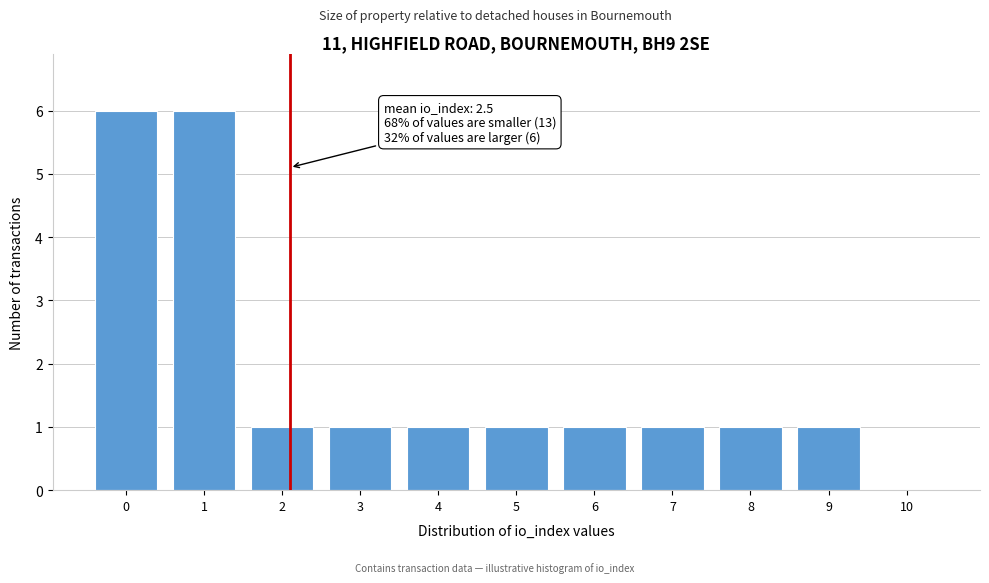

Reading left to right, extract all data points from this chart.

0=6	1=6	2=1	3=1	4=1	5=1	6=1	7=1	8=1	9=1	10=0